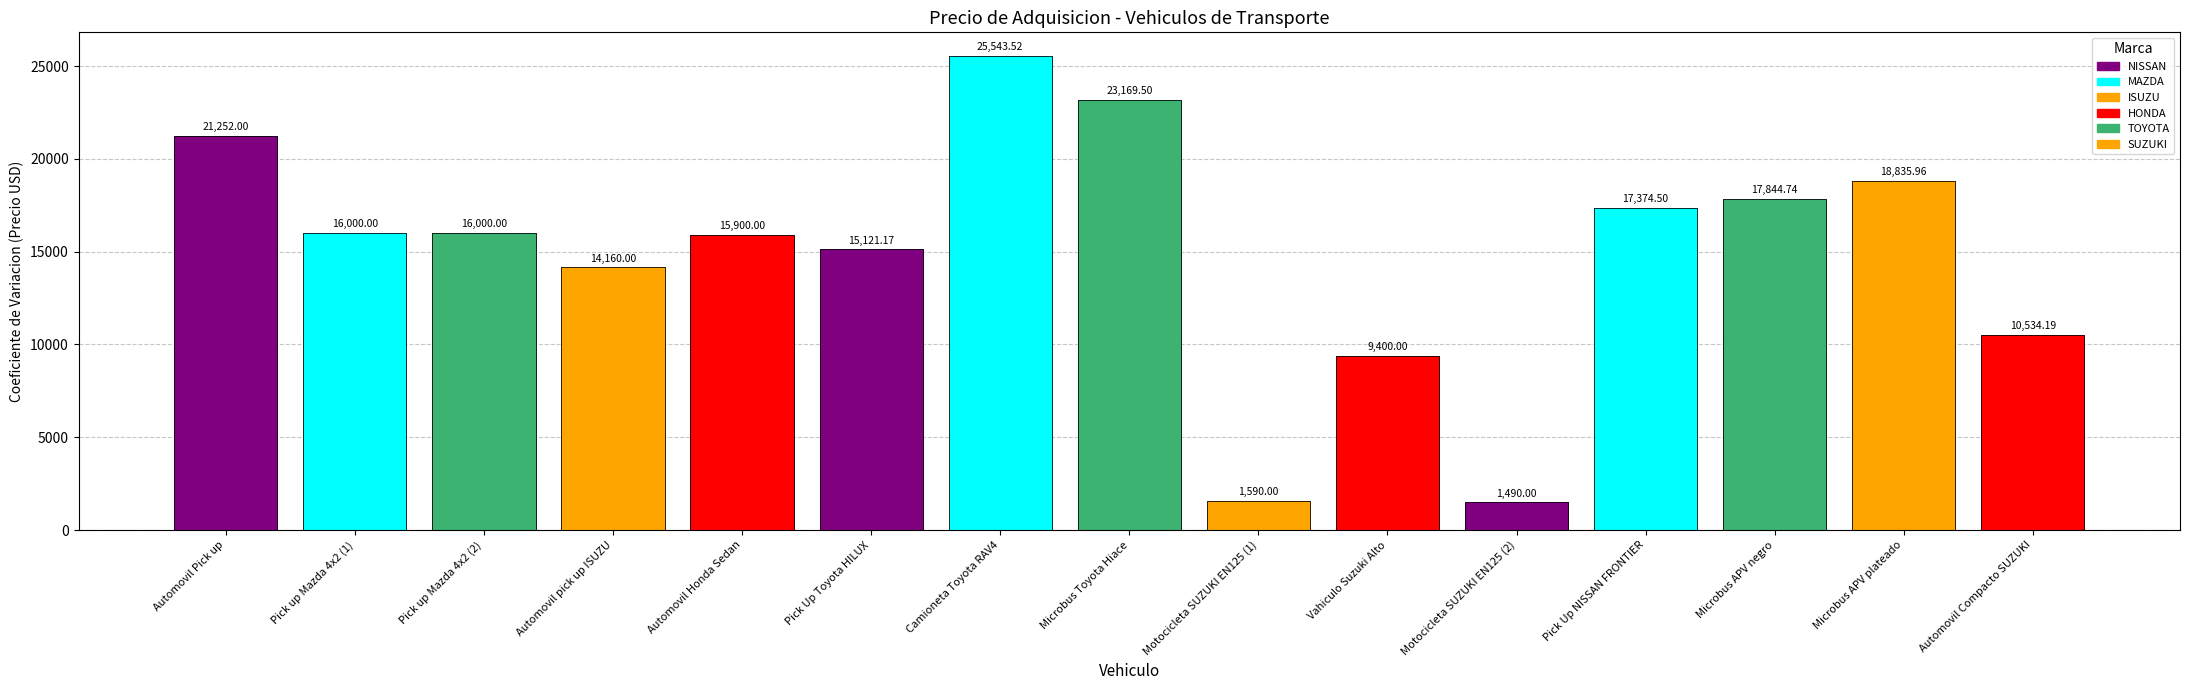

Reading left to right, transcribe all the data shown in this chart.

21252.0	16000.0	16000.0	14160.0	15900.0	15121.2	25543.5	23169.5	1590.0	9400.0	1490.0	17374.5	17844.7	18836.0	10534.2